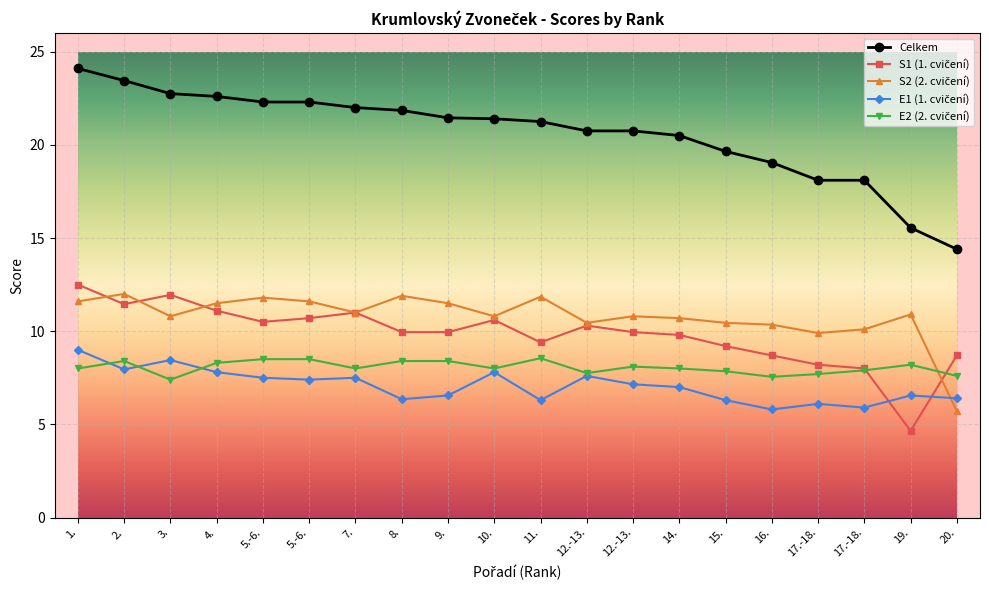

How many lines are shown in the chart?

5